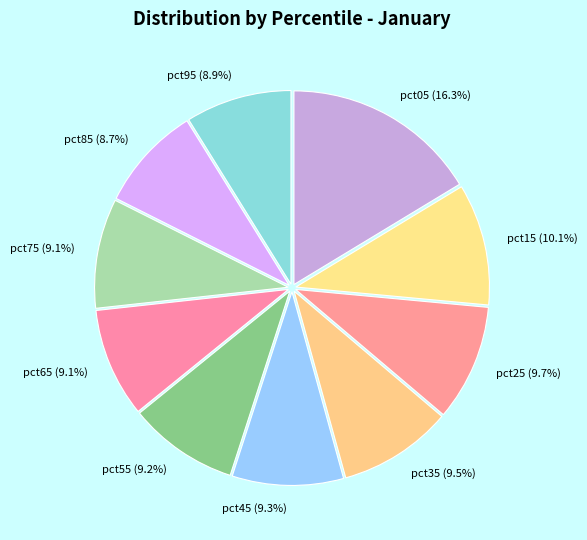

How many slices are in this pie chart?

10